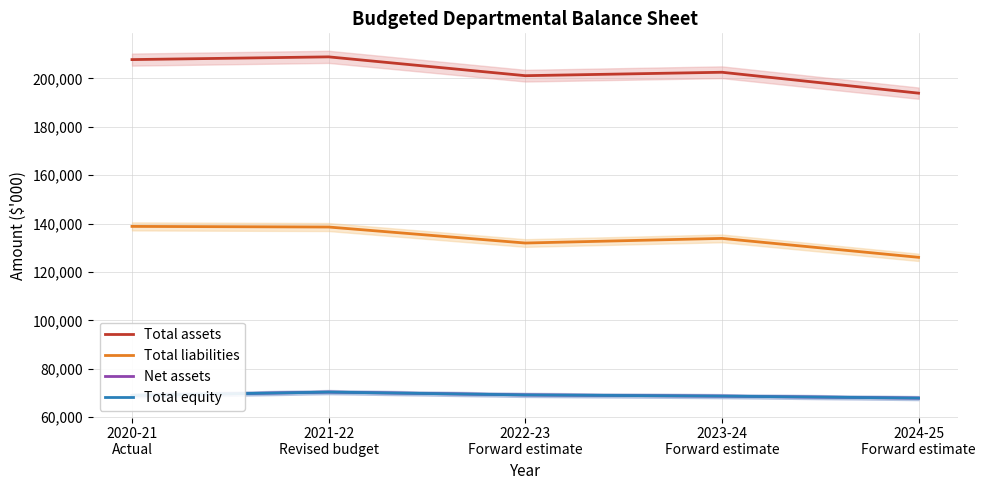

True or false: Total assets and Net assets intersect in this chart.

False